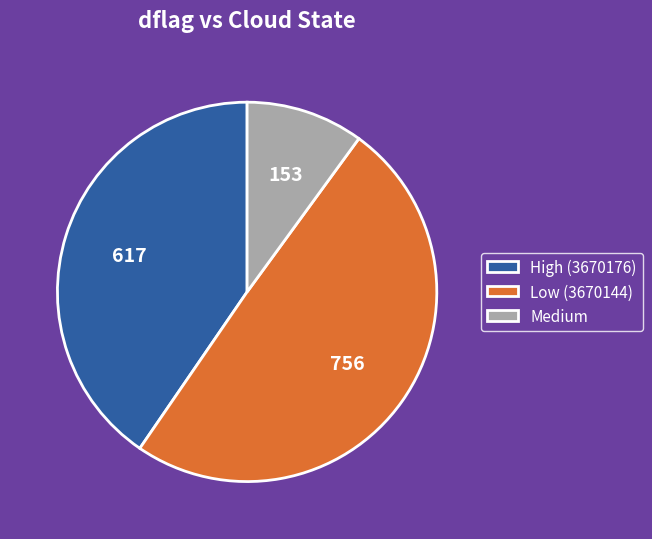

Which has a higher value, Medium or Low (3670144)?

Low (3670144)